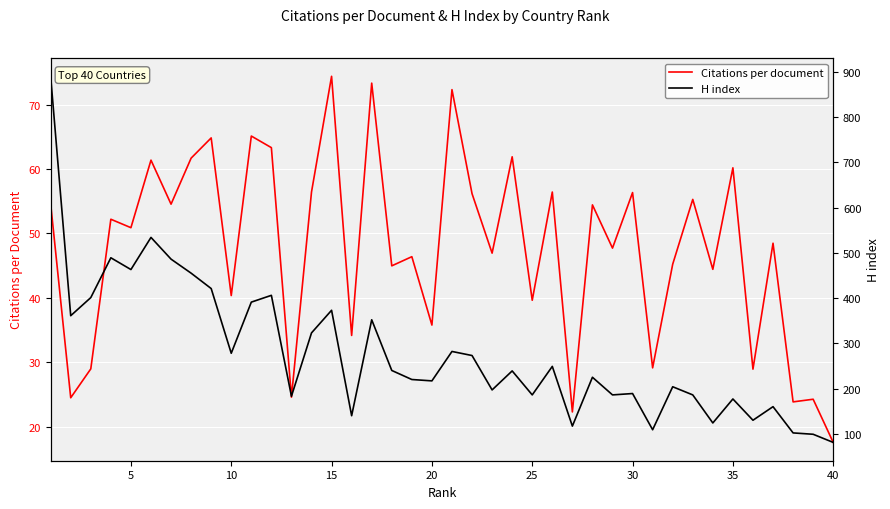

What is the smallest value displayed?

17.6